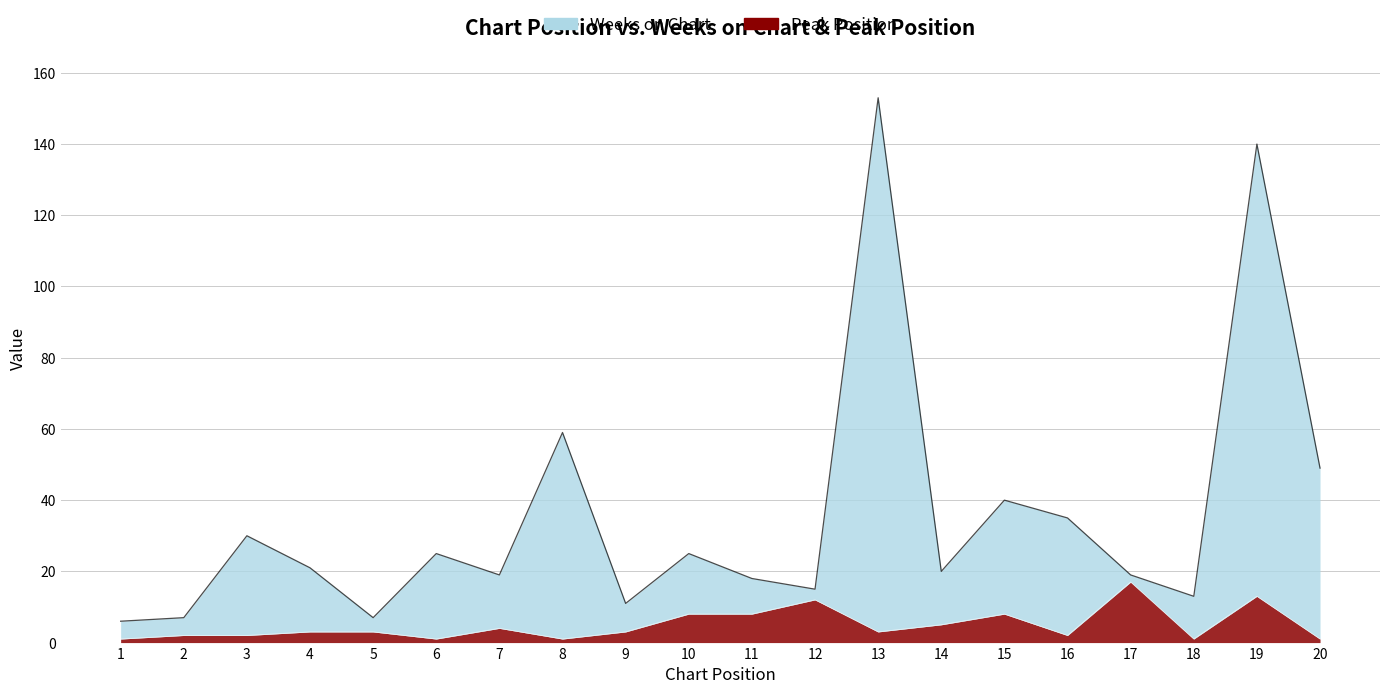

What is the average value of the Weeks on Chart series?

36